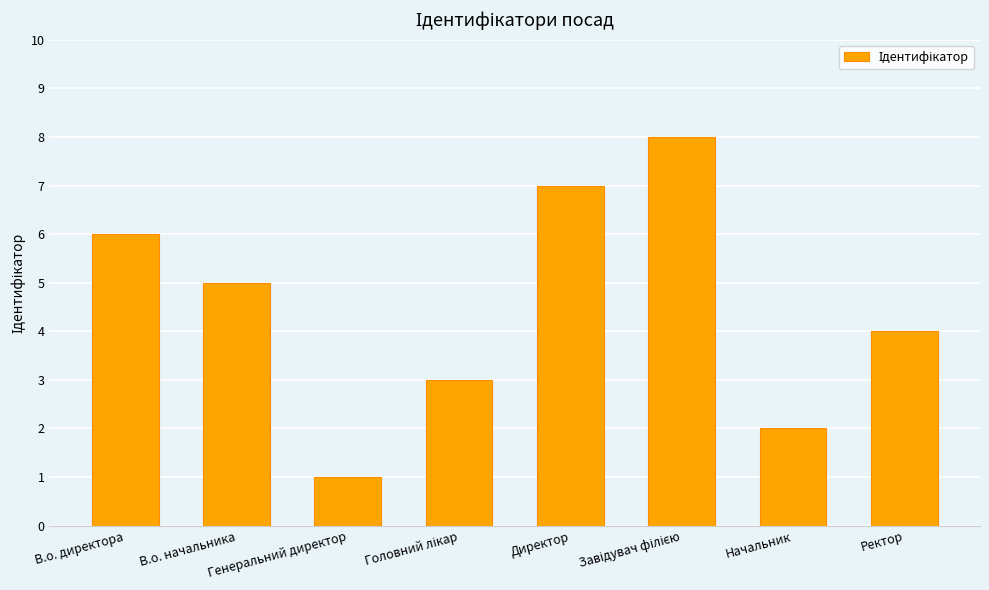

How many bars are there in total?

8